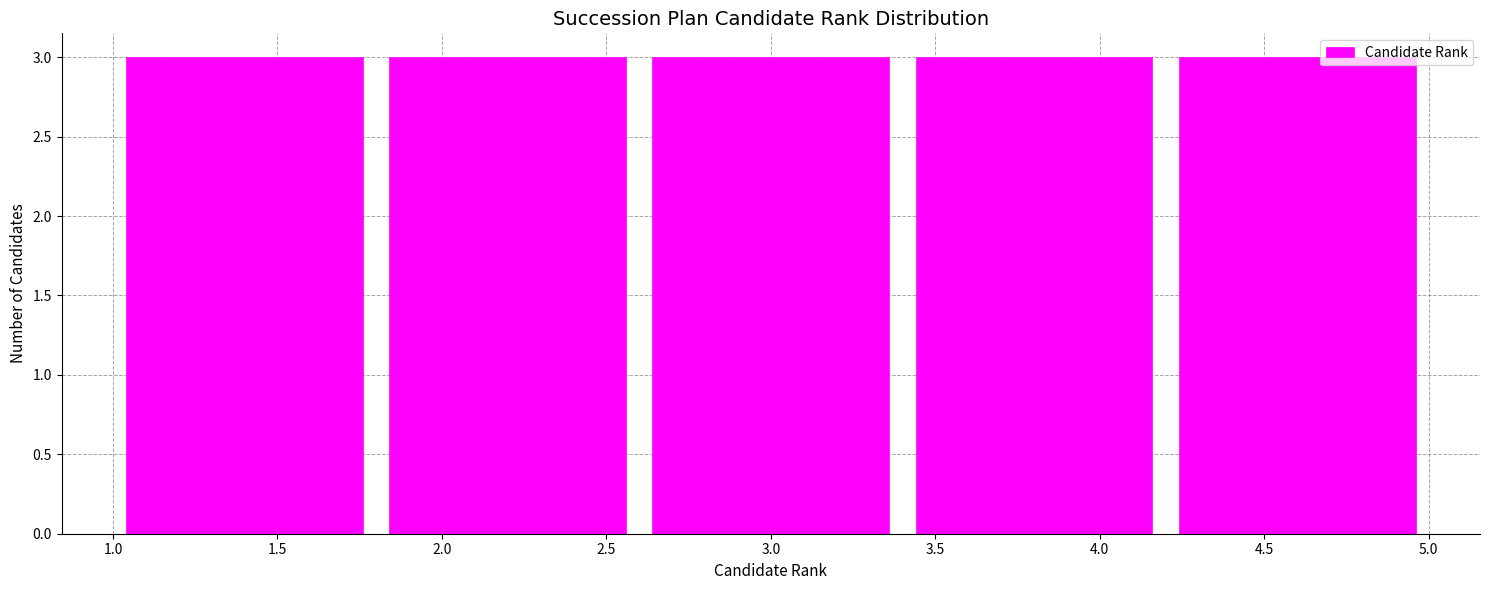

Reading left to right, list every bar in this chart as the range it spans on the x-axis followed by its height. The values are not printed on the chart, so give them approximately, as read against the axis.

1.0 to 1.8: 3
1.8 to 2.6: 3
2.6 to 3.4: 3
3.4 to 4.2: 3
4.2 to 5.0: 3